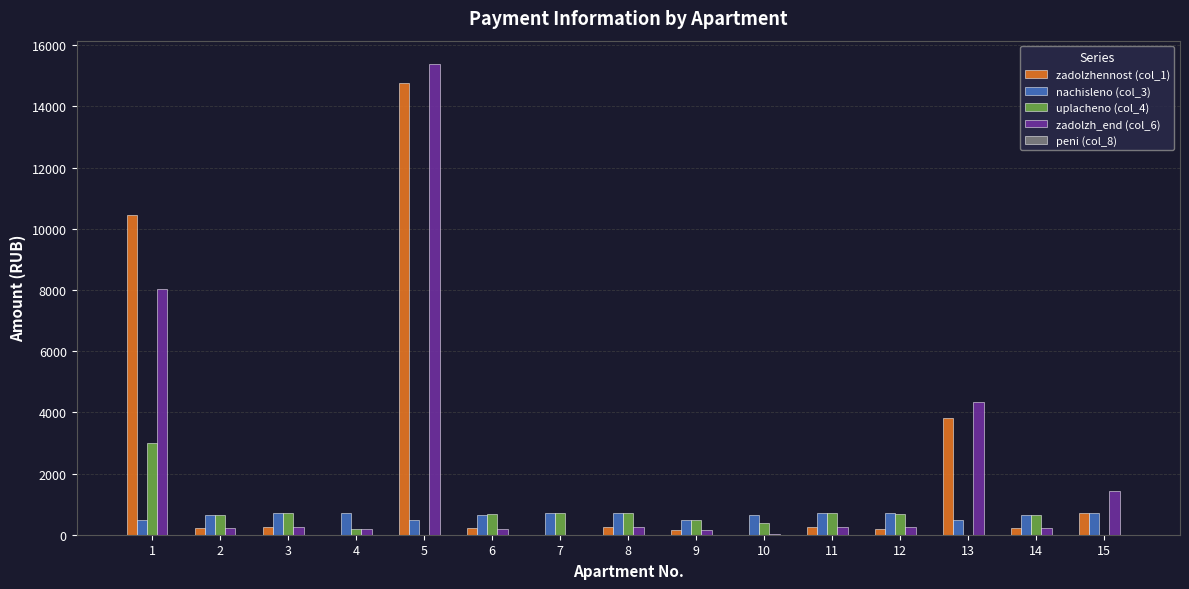

Does the chart contain stacked bars?

No